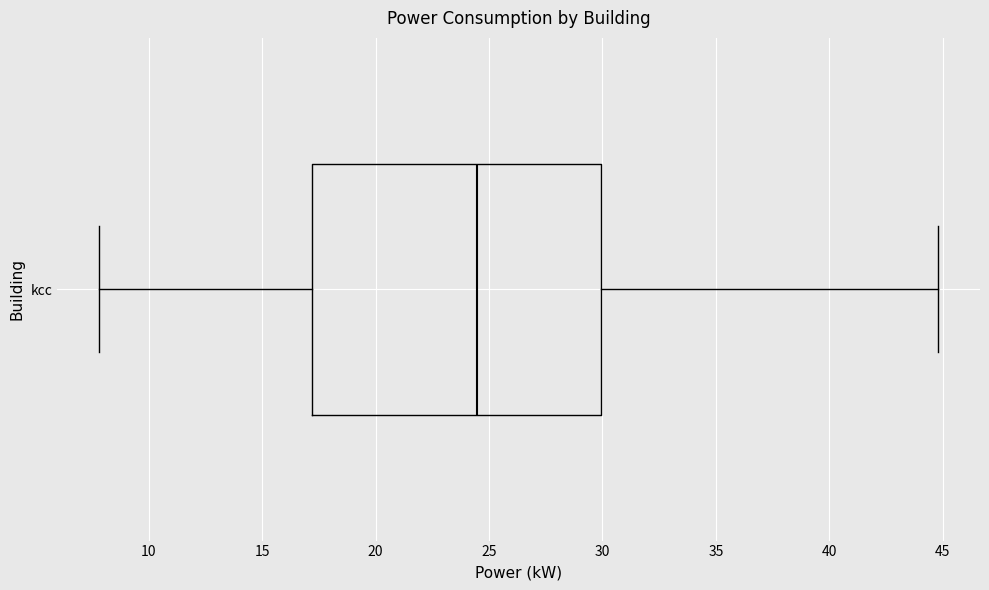

Transcribe this box plot: give where the median line is, the range the box spans, and where the two whiskers end, as read against the x-axis. The values are not printed on the chart, so give them approximately, as read against the axis.

median 24.5, box 17.0 to 30.0, whiskers 8.0 to 45.0